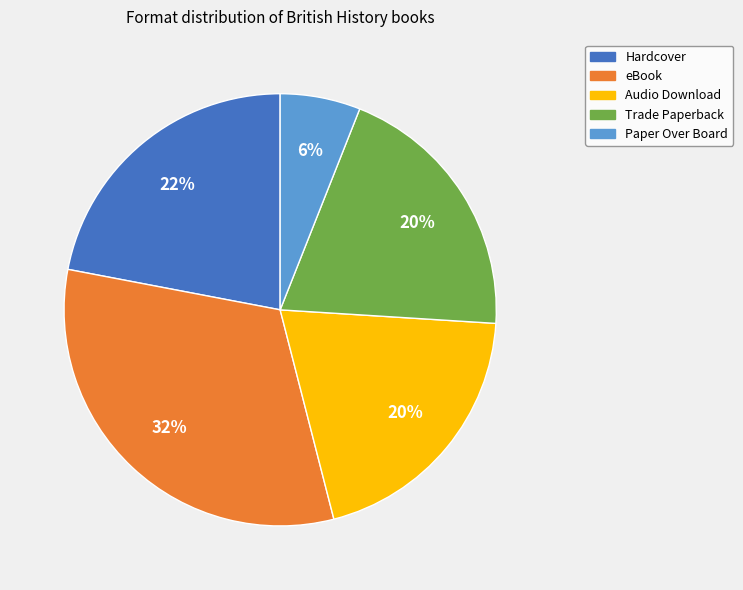

What percentage is the Paper Over Board slice, to the nearest percent?

6%